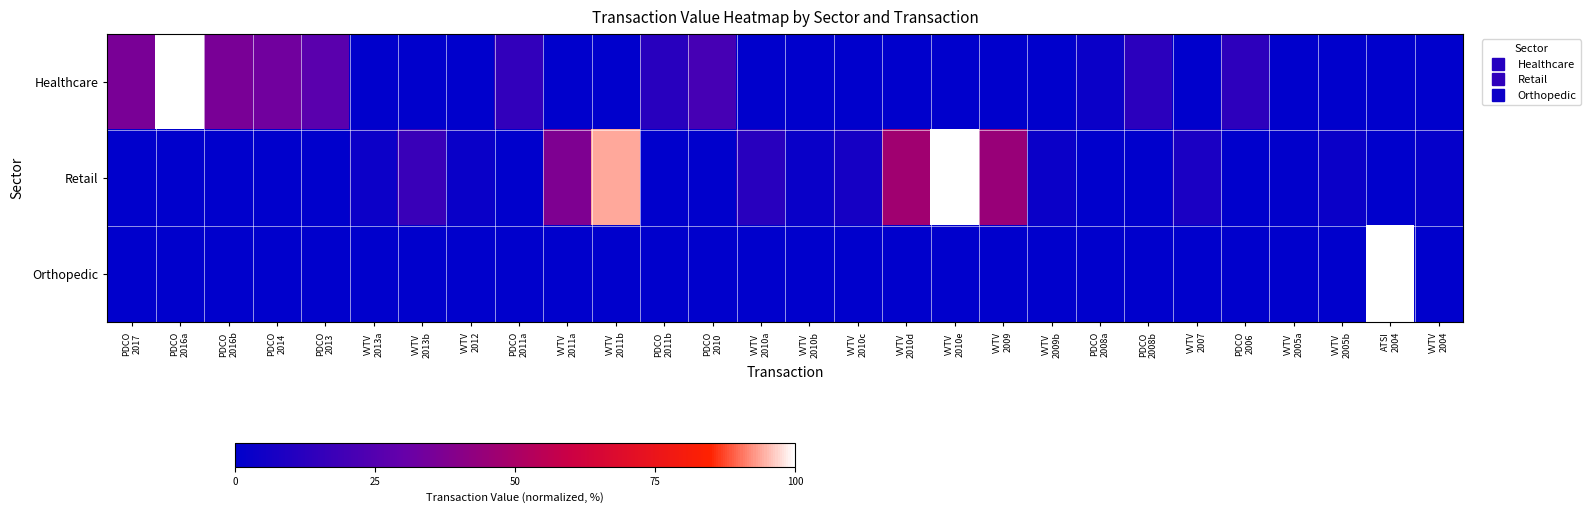

What is the difference between the highest and lowest values at VVTV
2011b?

93.9